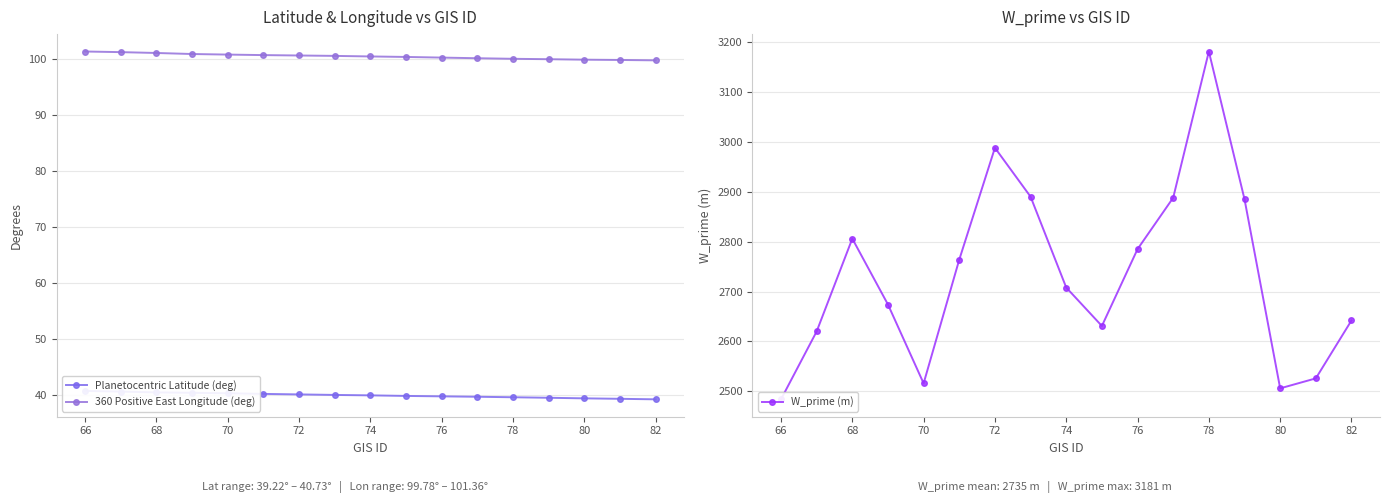

Is it true that 360 Positive East Longitude (deg) equals 100.3 at 76?

True